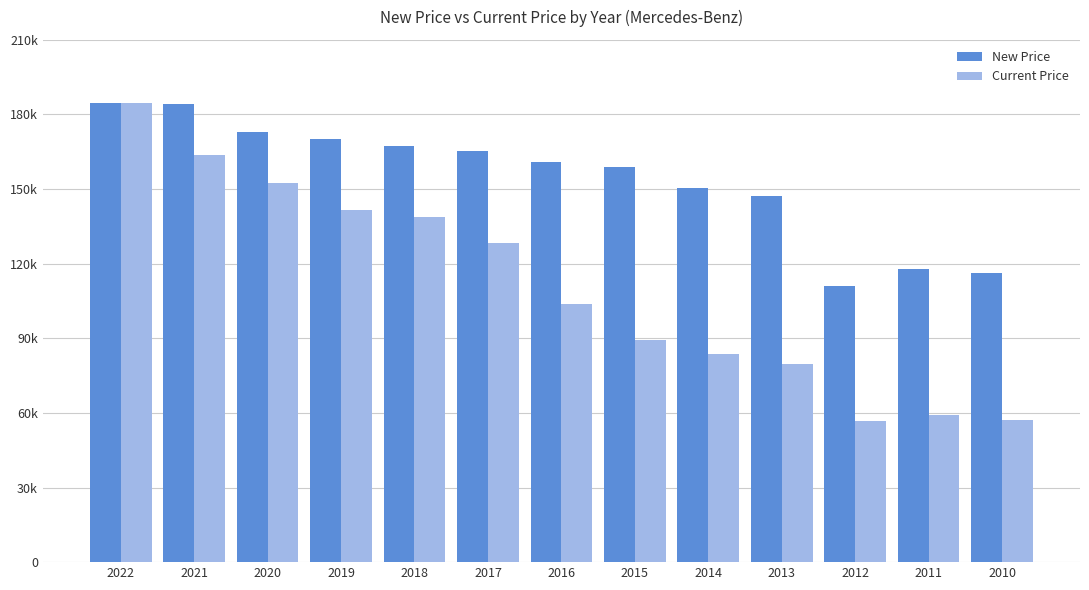

Are the bars grouped side by side (vs. stacked)?

Yes